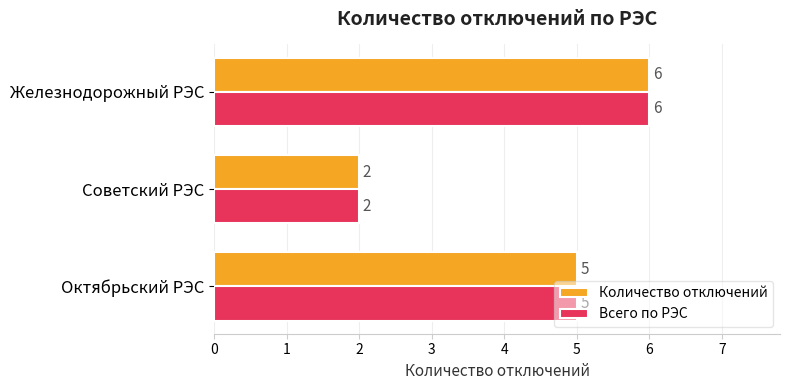

What is the total value across all series at Железнодорожный РЭС?

12